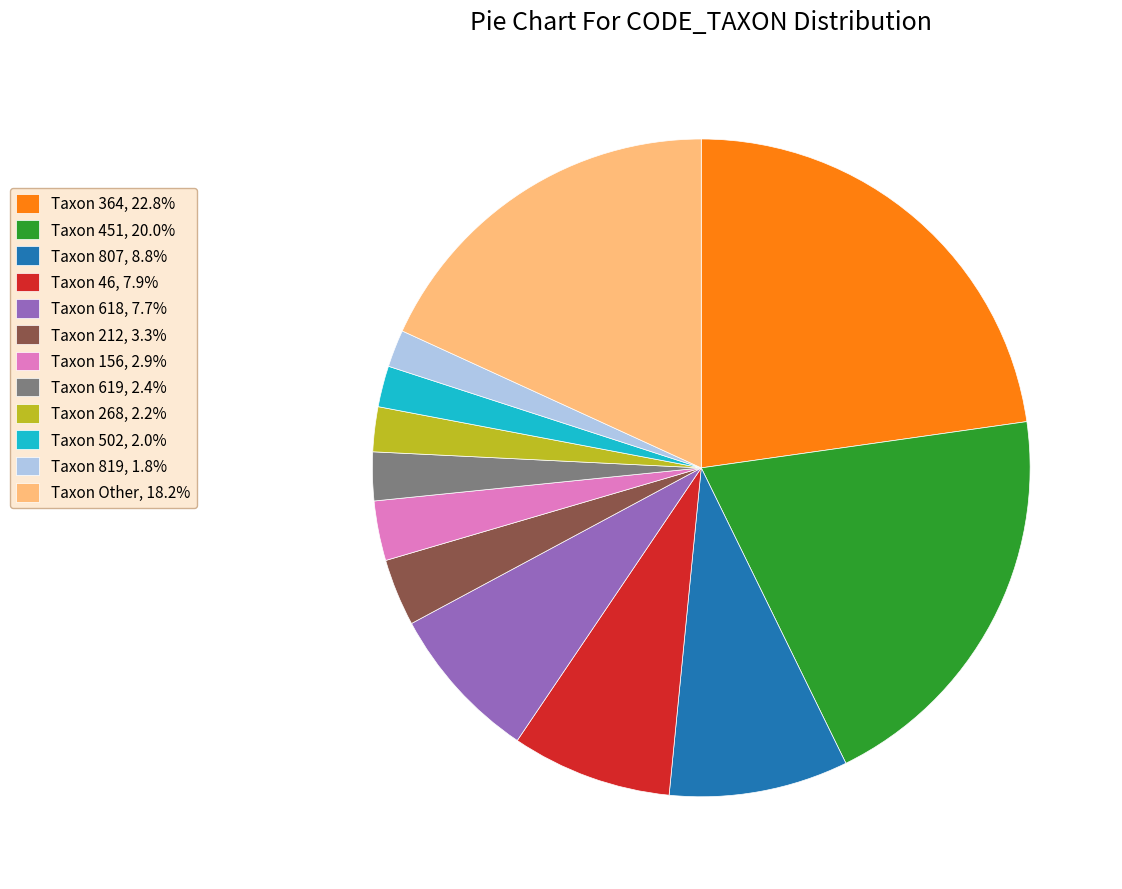

Is there any slice that represents more than half of the pie?

No